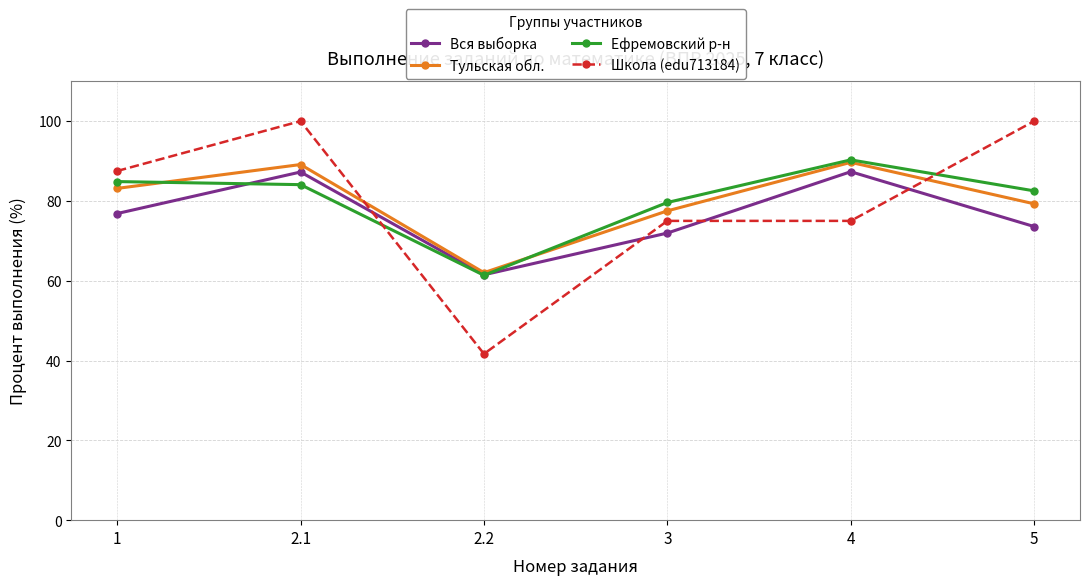

At which label is Тульская обл. closest to 75?

3